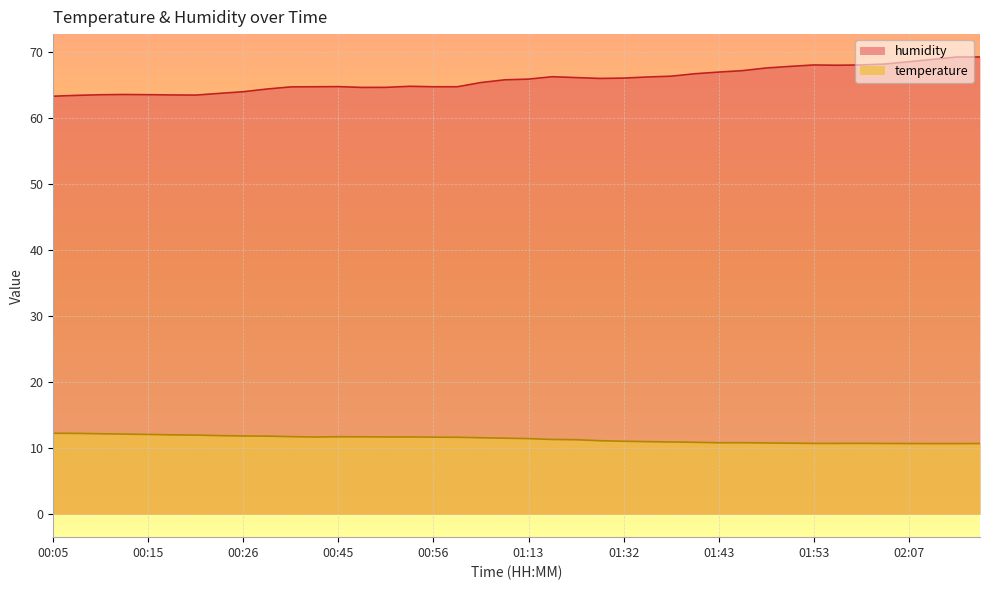

Does the chart display data point markers on the line(s)?

No